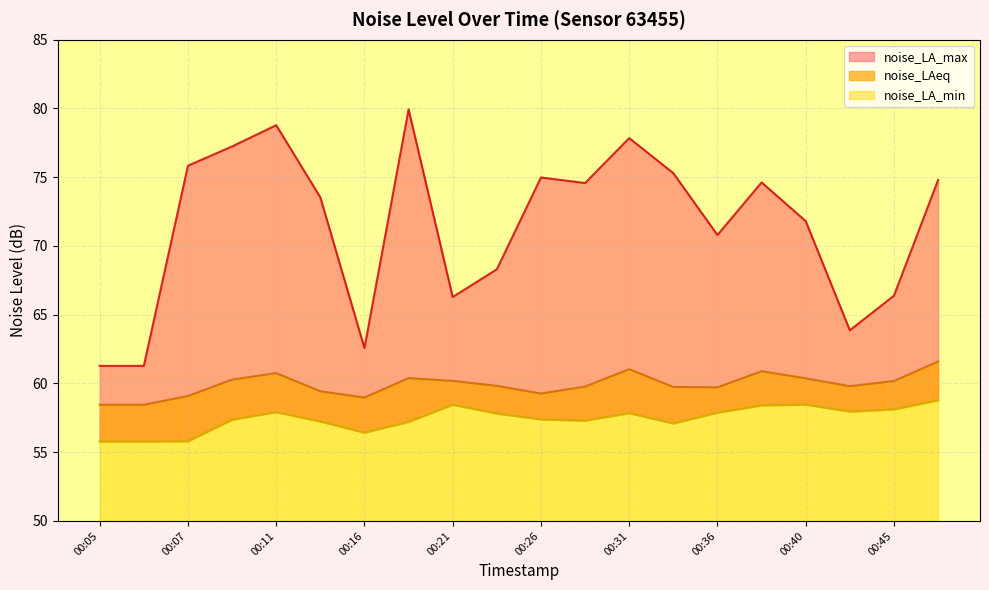

In noise_LA_max, how many points are higher than both neighbors (excluding endpoints)?

5